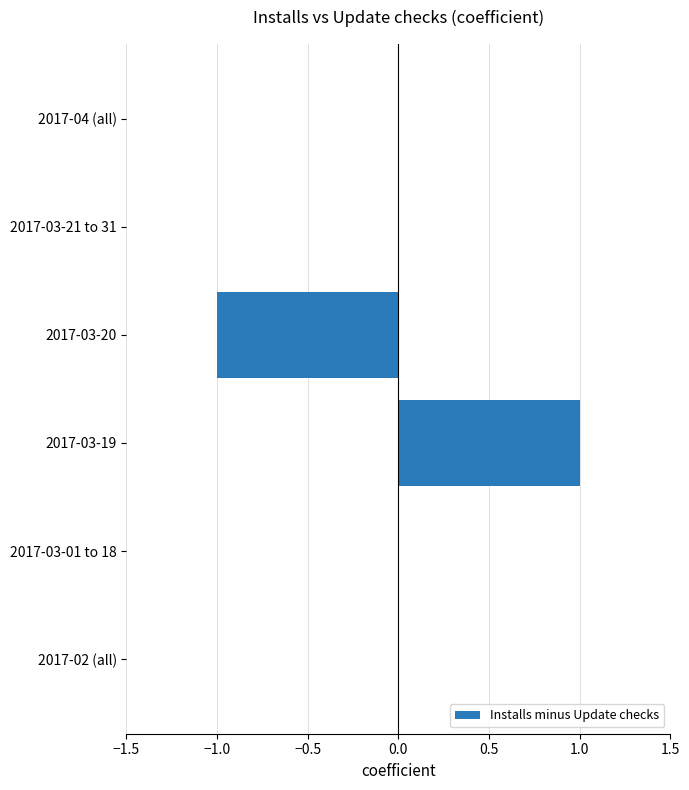

Which category has the highest value across all series?

2017-03-19